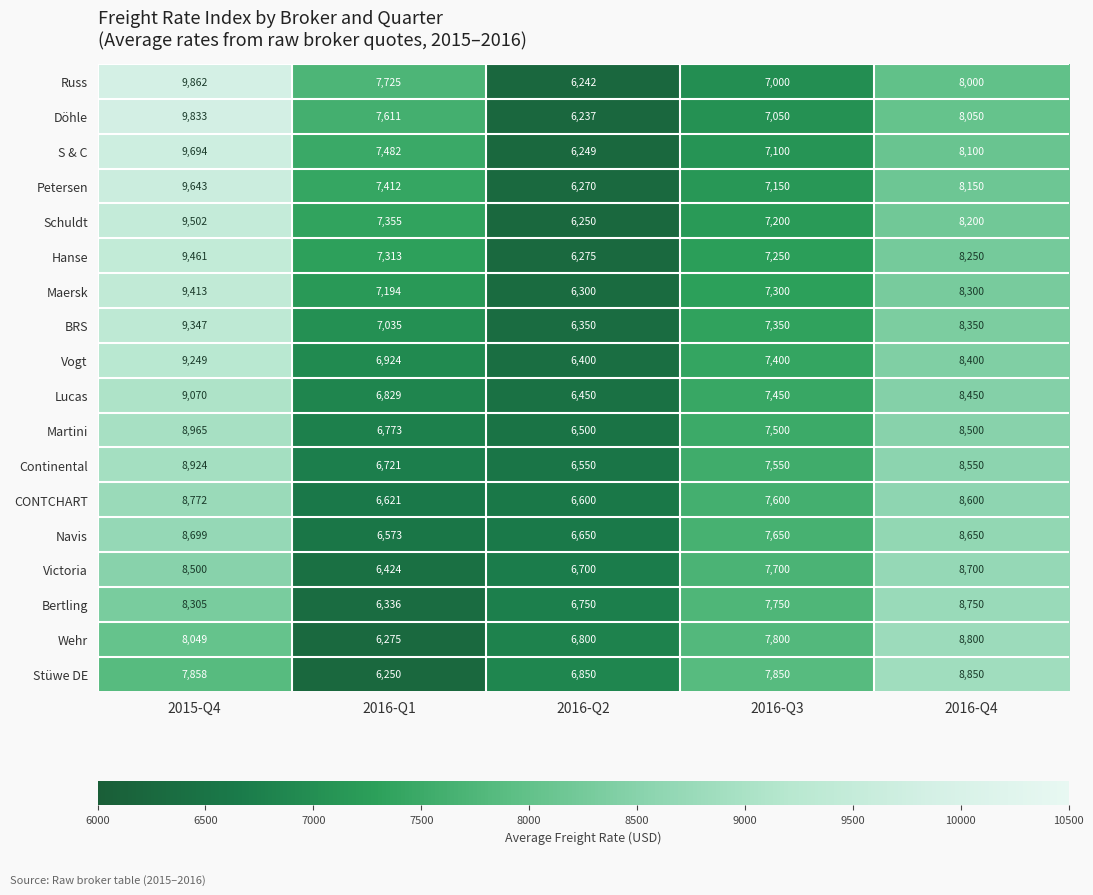

At which label is Döhle closest to 8035?

2016-Q4